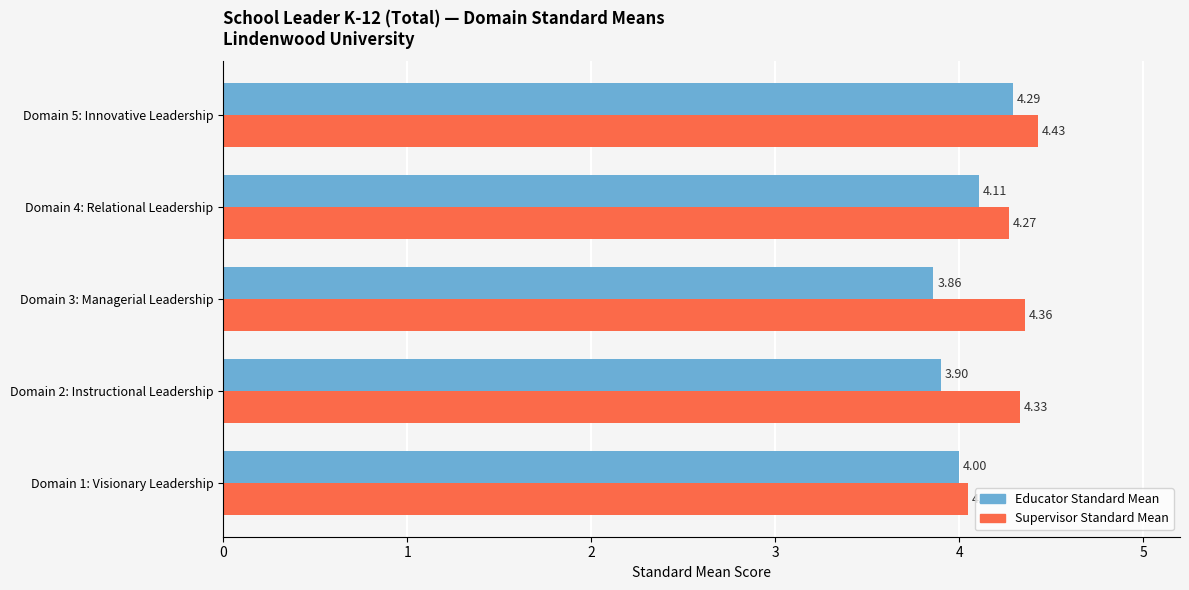

List the series in order of their peak value, highest first.

Supervisor Standard Mean, Educator Standard Mean